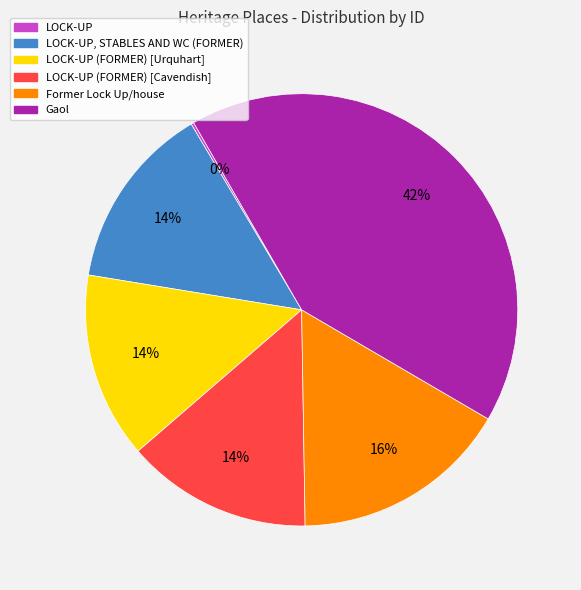

What percentage is the Former Lock Up/house slice, to the nearest percent?

16%